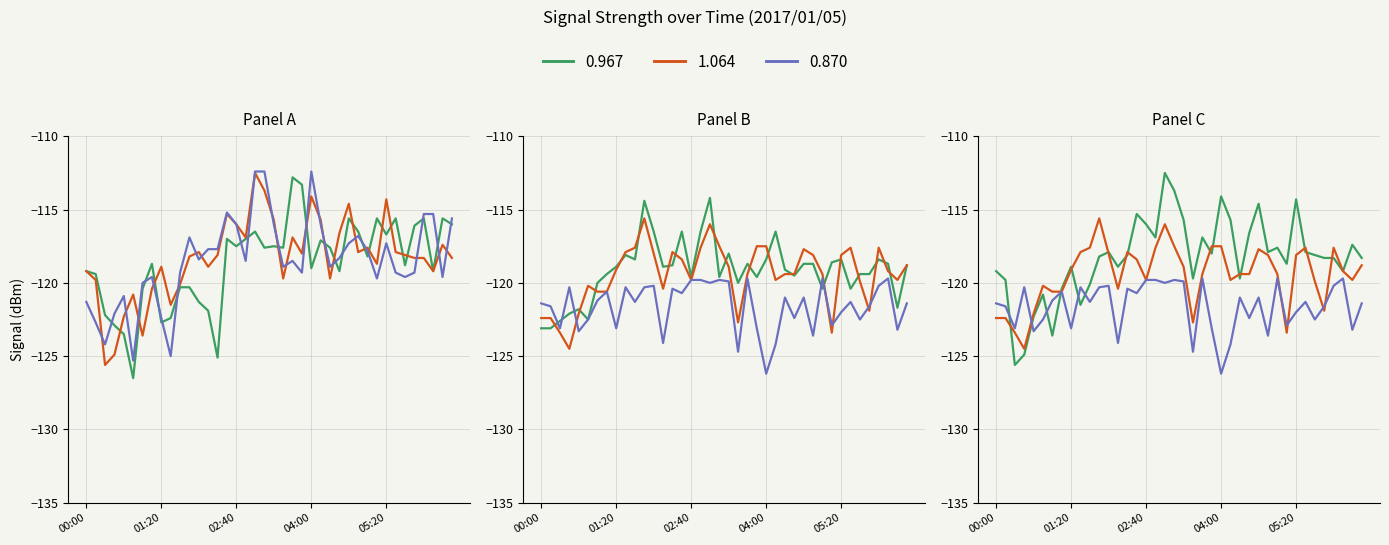

How many categories are shown in the chart?

40